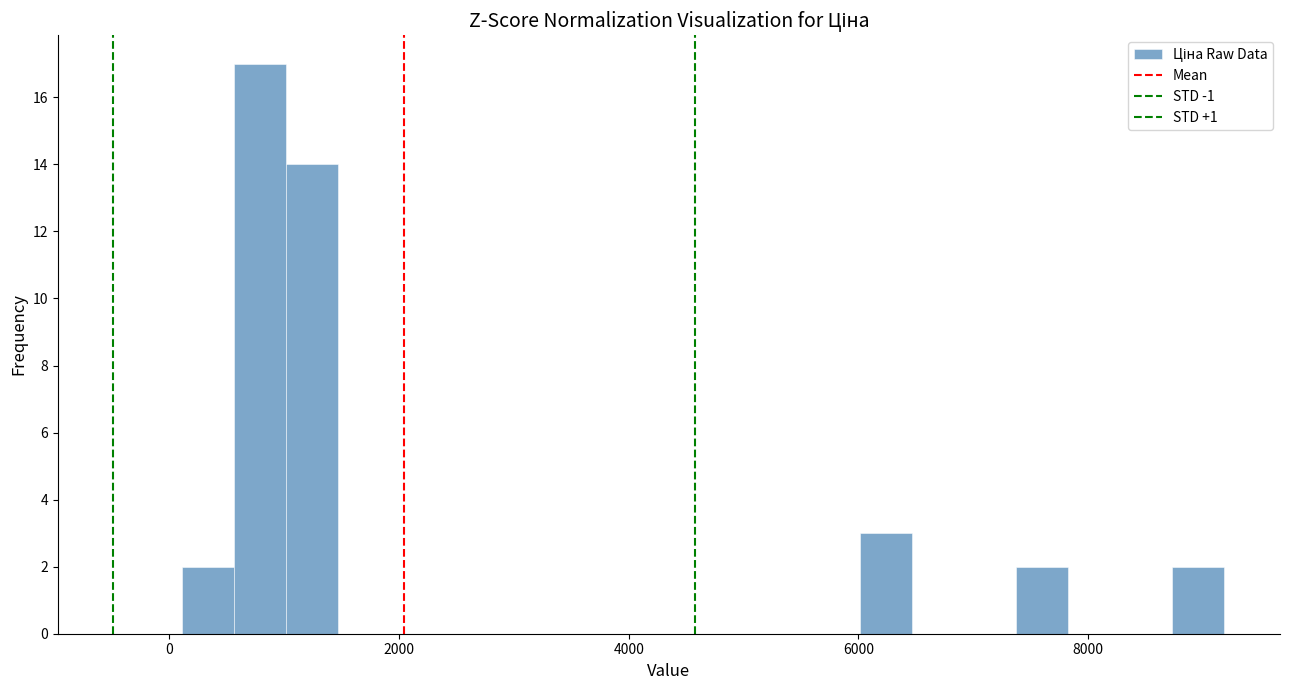

Around what value on the x-axis is the tallest bar? Give the approximate position of its centre, as read against the axis.

800